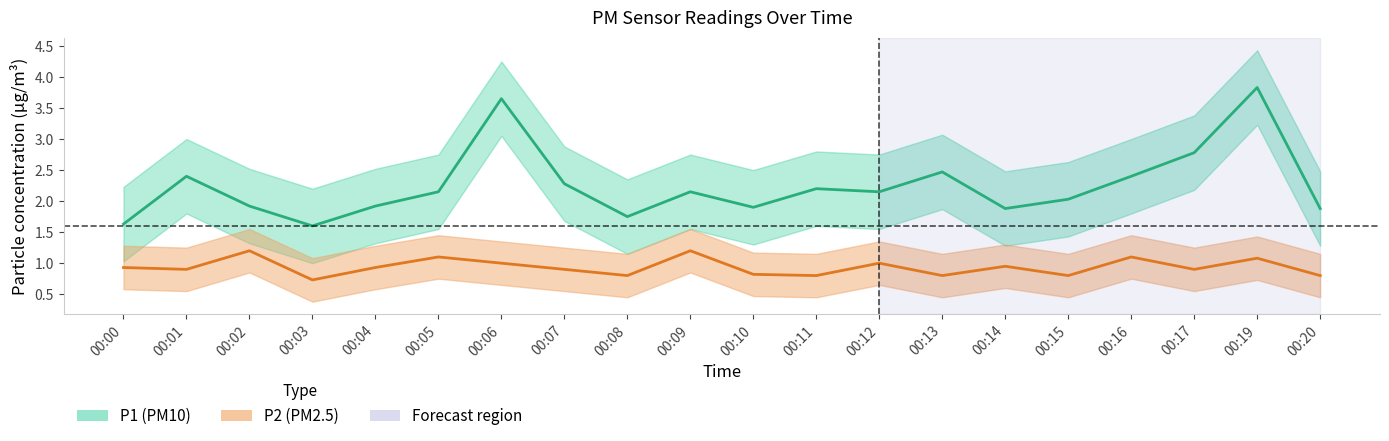

Which has a higher value, 00:04 or 00:19?

00:19